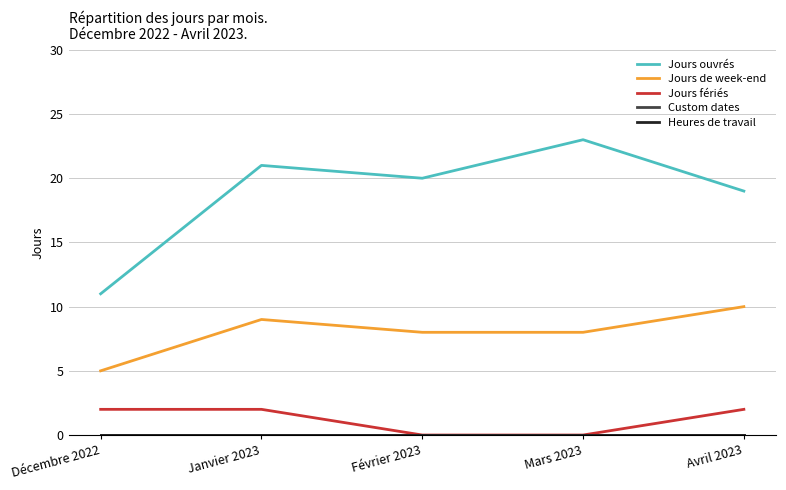

Reading left to right, list all the values displayed in this chart.

Jours ouvrés: 11	21	20	23	19
Jours de week-end: 5	9	8	8	10
Jours fériés: 2	2	0	0	2
Custom dates: 0	0	0	0	0
Heures de travail: 0	0	0	0	0